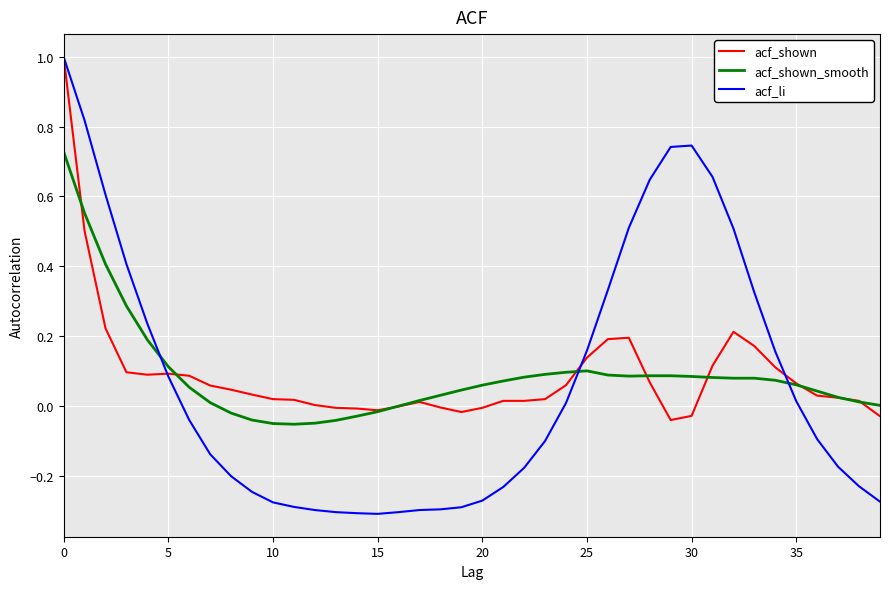

What is the maximum value for acf_li?

1.0